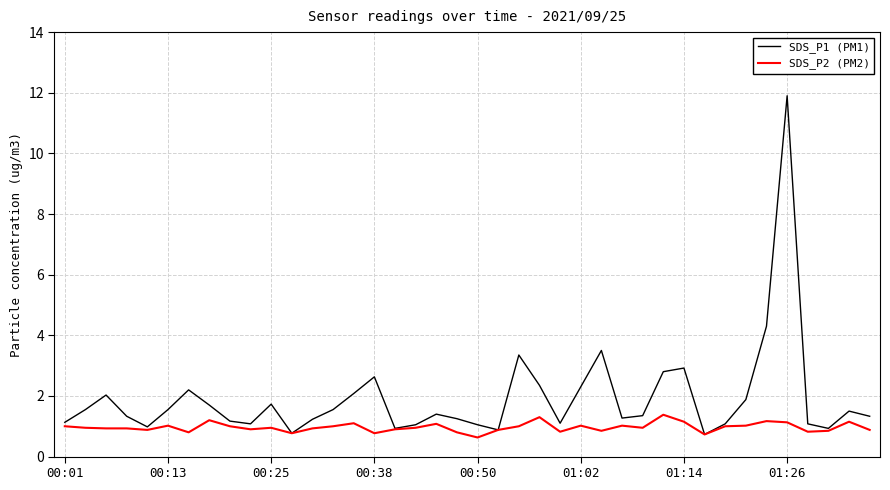

Which series has the largest range (max minus min)?

SDS_P1 (PM1)